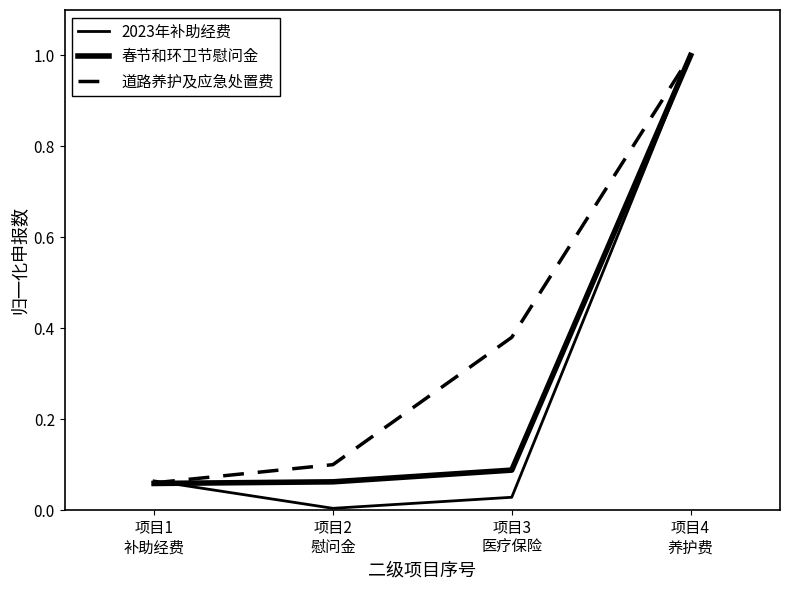

Rank the categories by 2023年补助经费 value from lowest to highest.

项目2
慰问金, 项目3
医疗保险, 项目1
补助经费, 项目4
养护费